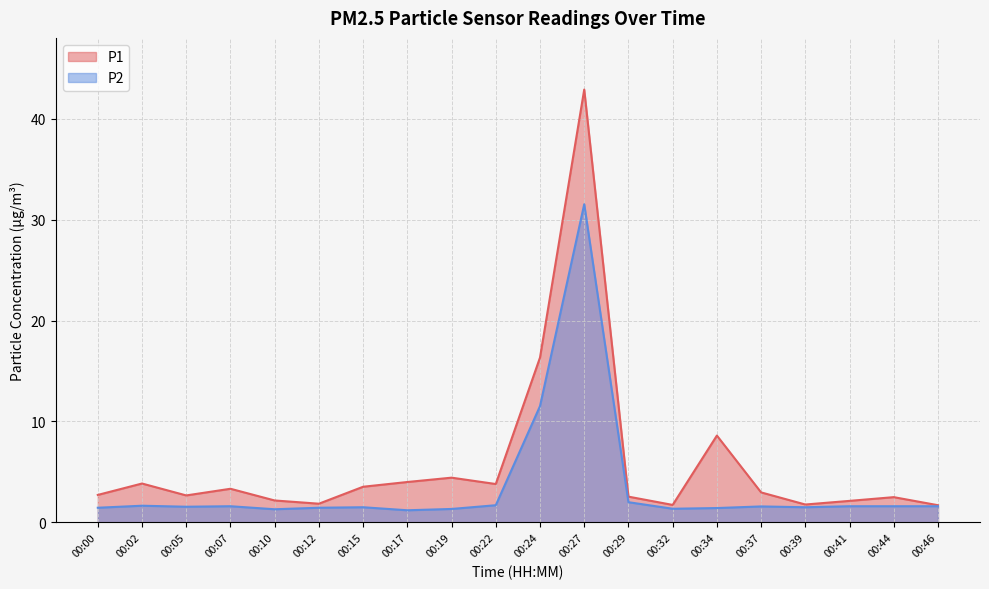

Where is the first local minimum for P1?

00:05